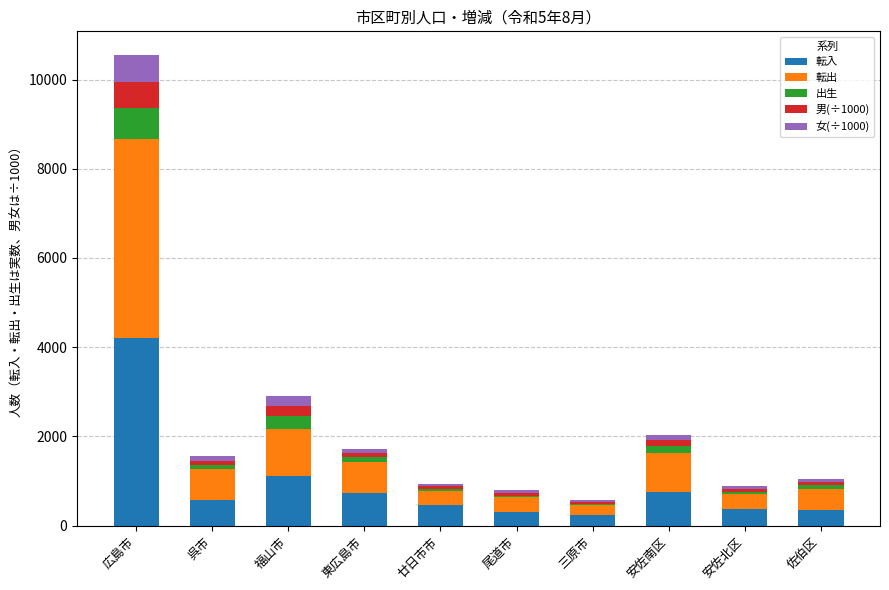

At which category is the sum across all series the highest?

広島市